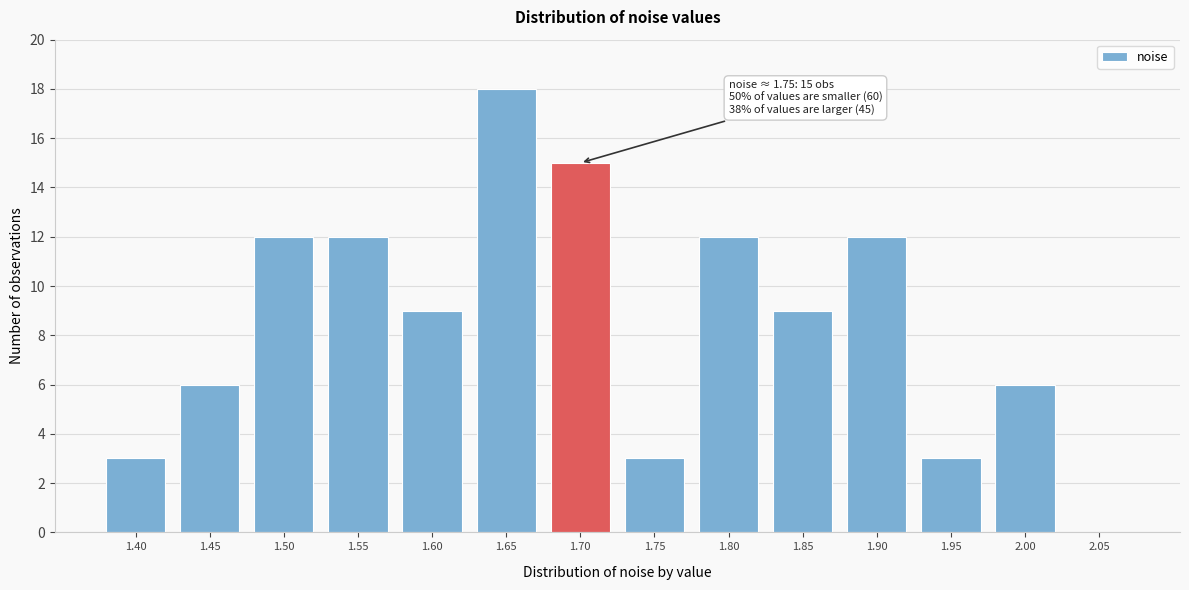

Reading left to right, transcribe all the data shown in this chart.

1.40=3	1.45=6	1.50=12	1.55=12	1.60=9	1.65=18	1.70=15	1.75=3	1.80=12	1.85=9	1.90=12	1.95=3	2.00=6	2.05=0